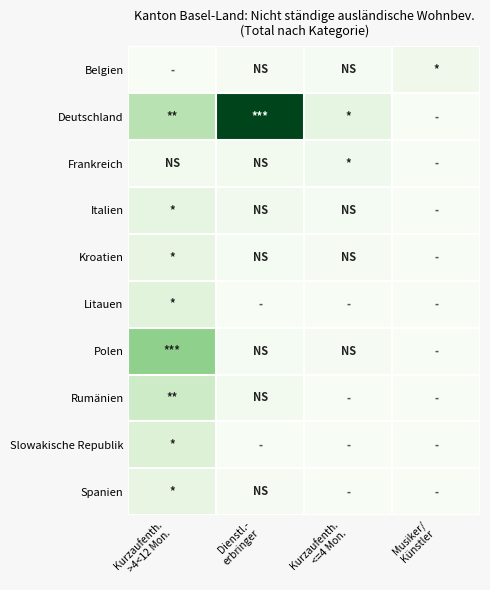

What is the difference between the highest and lowest values at Kurzaufenth.
<=4 Mon.?

15